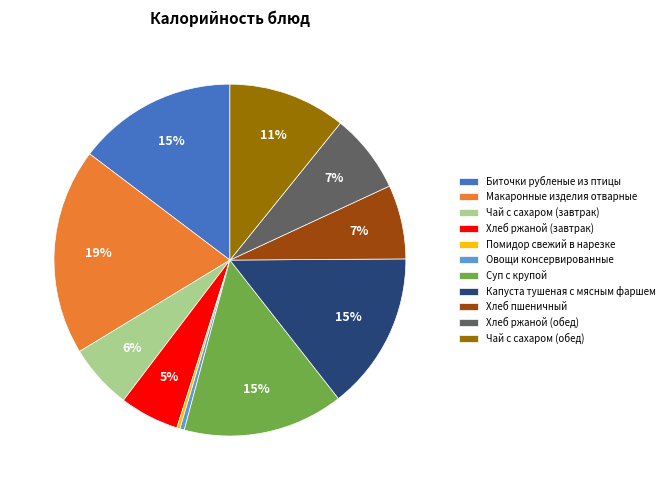

Does any single category account for the majority?

No